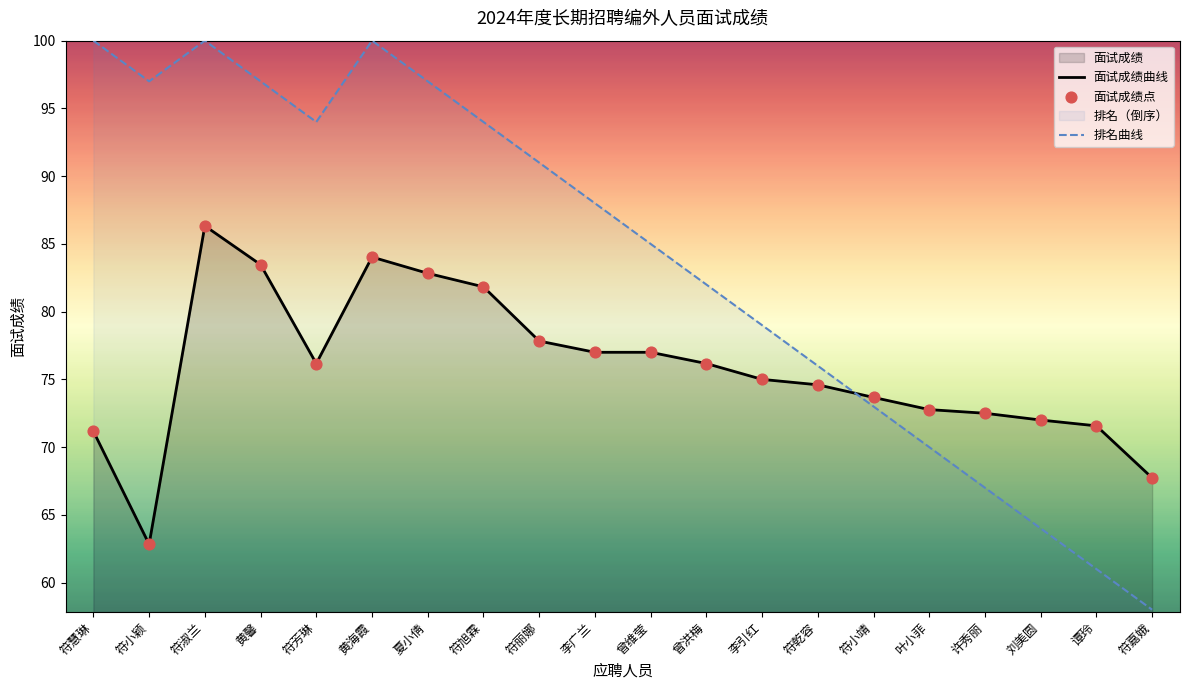

Which series has the largest total across all categories?

排名曲线